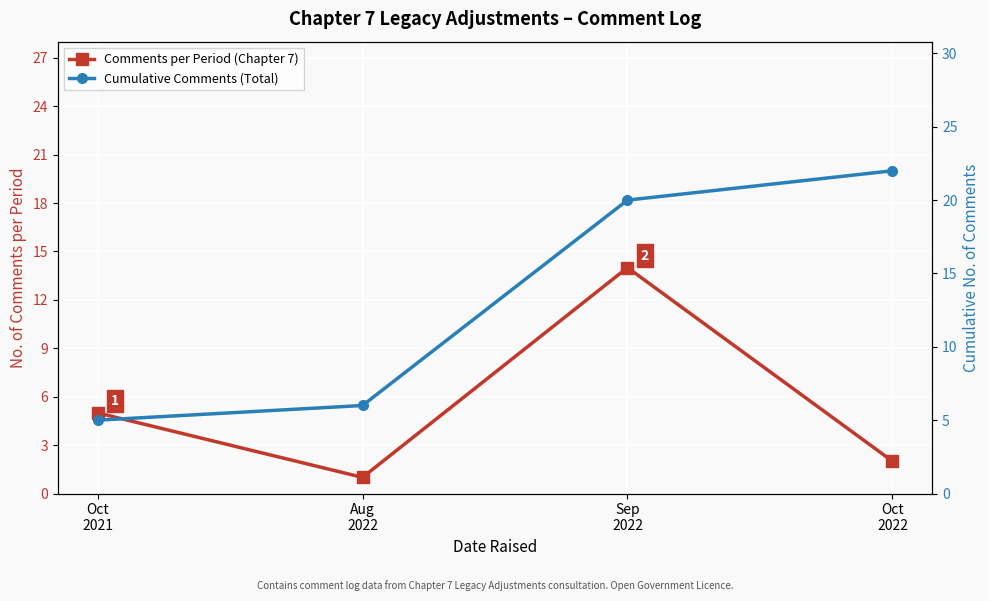

What is the value of the Cumulative Comments (Total) point at the 4th from the left?

22